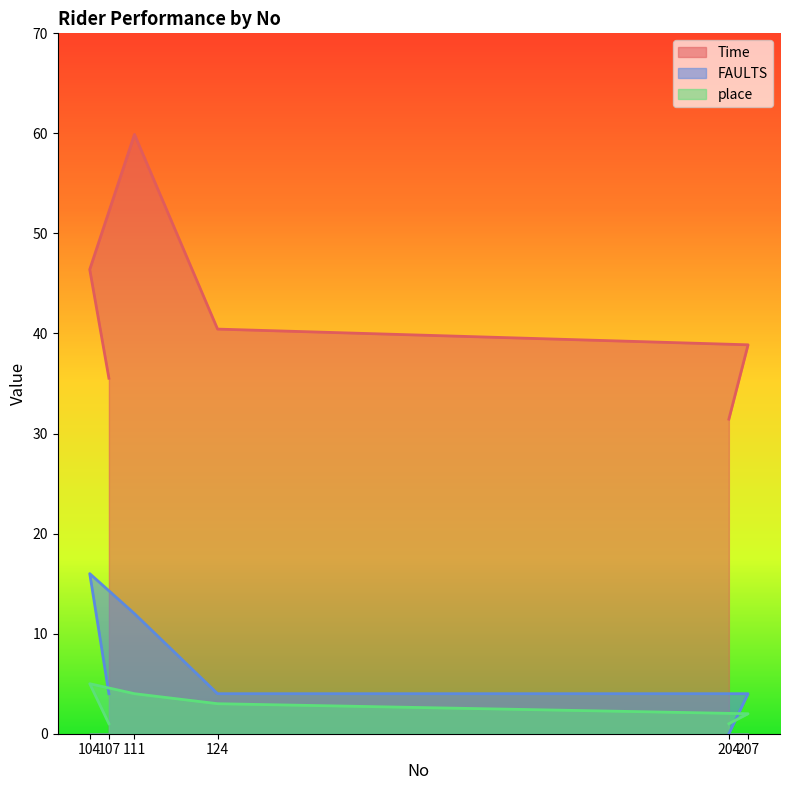

Reading left to right, transcribe all the data shown in this chart.

Time: 204=31.4	207=38.9	124=40.4	111=59.9	104=46.4	107=35.5
FAULTS: 204=0.0	207=4.0	124=4.0	111=12.0	104=16.0	107=4.0
place: 204=1.0	207=2.0	124=3.0	111=4.0	104=5.0	107=1.0